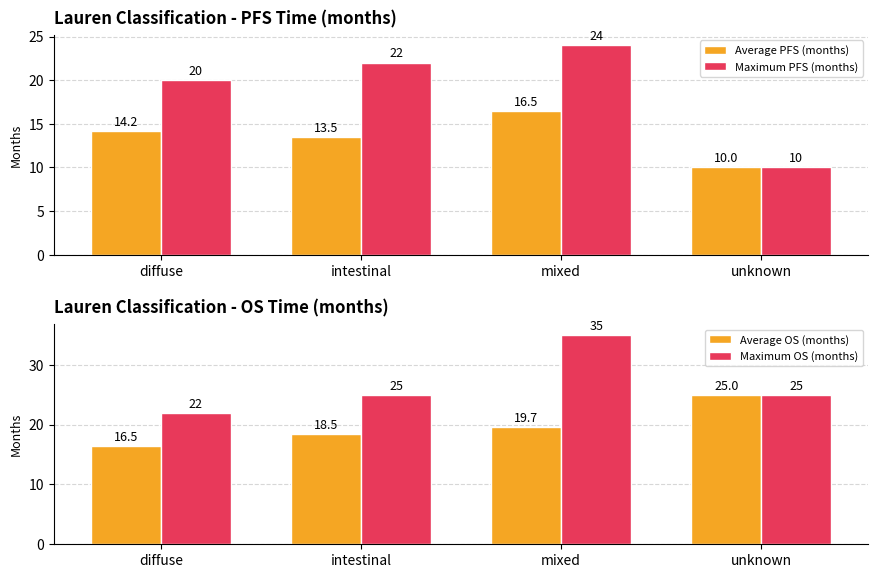

What is the label of the 2nd bar from the left?

intestinal